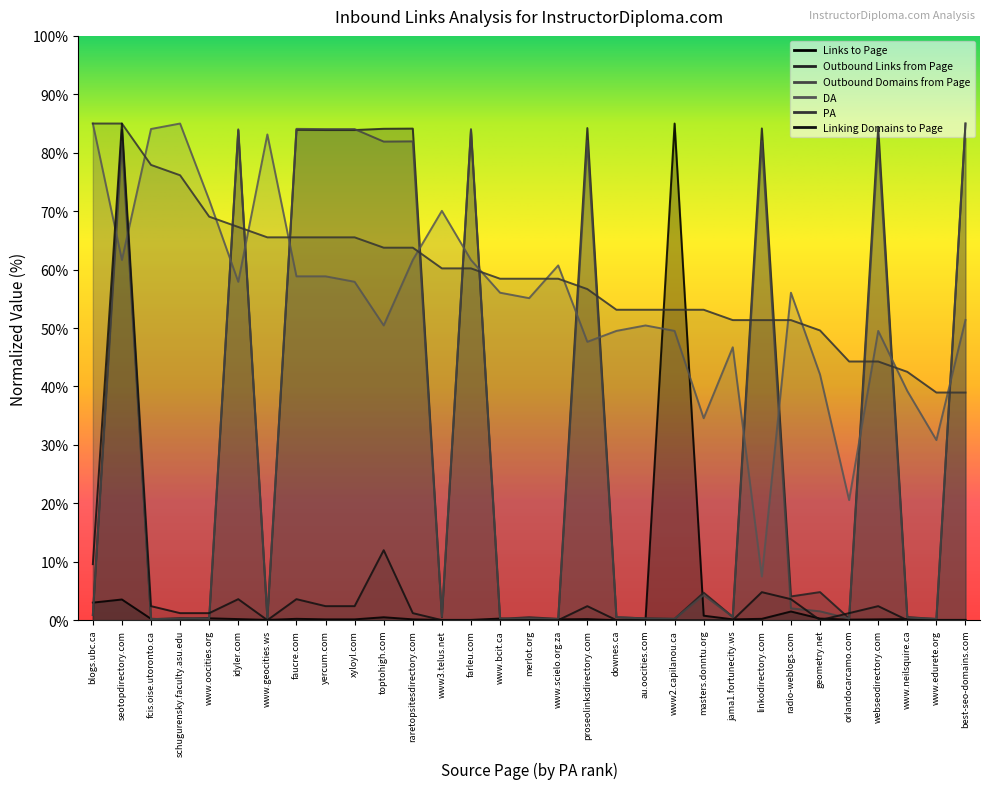

The value of Outbound Domains from Page at linkodirectory.com is 21.4. True or false?

False